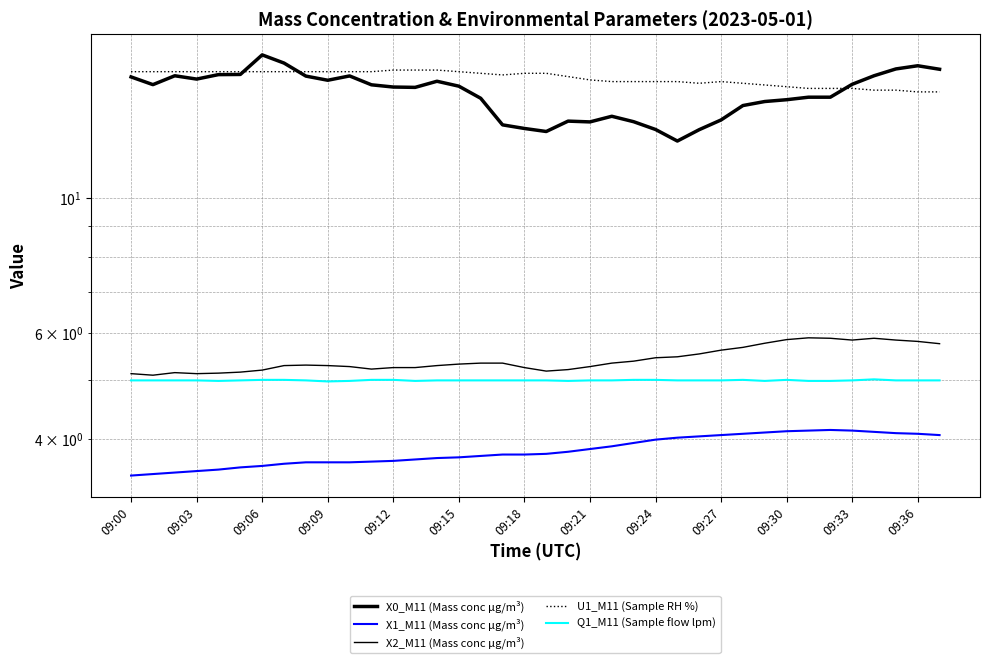

Reading left to right, extract all data points from this chart.

X0_M11 (Mass conc μg/m³): 15.9	15.4	15.9	15.8	16.0	16.0	17.3	16.7	15.9	15.7	15.9	15.4	15.3	15.3	15.6	15.3	14.6	13.2	13.1	12.9	13.4	13.4	13.7	13.4	13.0	12.4	13.0	13.5	14.2	14.5	14.6	14.7	14.7	15.4	15.9	16.4	16.6	16.4
X1_M11 (Mass conc μg/m³): 3.5	3.5	3.5	3.5	3.6	3.6	3.6	3.6	3.7	3.7	3.7	3.7	3.7	3.7	3.7	3.7	3.8	3.8	3.8	3.8	3.8	3.9	3.9	3.9	4.0	4.0	4.0	4.1	4.1	4.1	4.1	4.1	4.1	4.1	4.1	4.1	4.1	4.1
X2_M11 (Mass conc μg/m³): 5.1	5.1	5.2	5.1	5.1	5.2	5.2	5.3	5.3	5.3	5.3	5.2	5.2	5.2	5.3	5.3	5.3	5.3	5.2	5.2	5.2	5.3	5.3	5.4	5.5	5.5	5.5	5.6	5.7	5.8	5.8	5.9	5.9	5.8	5.9	5.8	5.8	5.8
U1_M11 (Sample RH %): 16.2	16.2	16.2	16.2	16.2	16.2	16.2	16.2	16.2	16.2	16.2	16.2	16.3	16.3	16.3	16.2	16.1	16.0	16.1	16.1	15.9	15.7	15.6	15.6	15.6	15.6	15.5	15.6	15.5	15.4	15.3	15.2	15.2	15.2	15.1	15.1	15.0	15.0
Q1_M11 (Sample flow lpm): 5.0	5.0	5.0	5.0	5.0	5.0	5.0	5.0	5.0	5.0	5.0	5.0	5.0	5.0	5.0	5.0	5.0	5.0	5.0	5.0	5.0	5.0	5.0	5.0	5.0	5.0	5.0	5.0	5.0	5.0	5.0	5.0	5.0	5.0	5.0	5.0	5.0	5.0